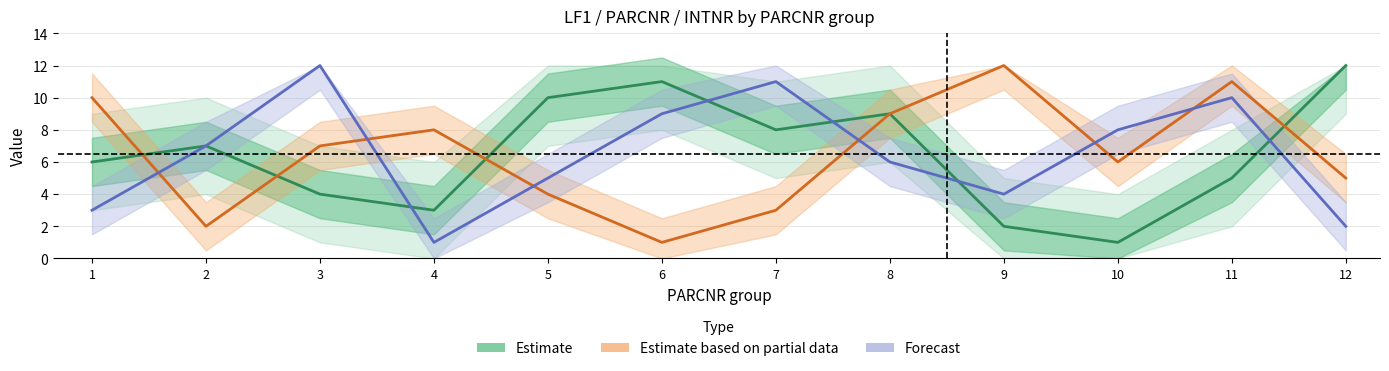

The value of Estimate at 8 is 12. True or false?

False